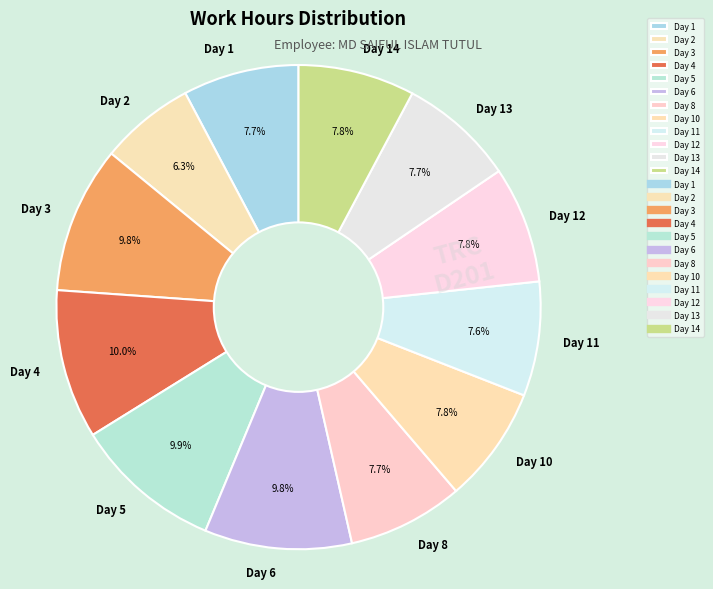

What percentage is NOT represented by Day 12?

92.2%